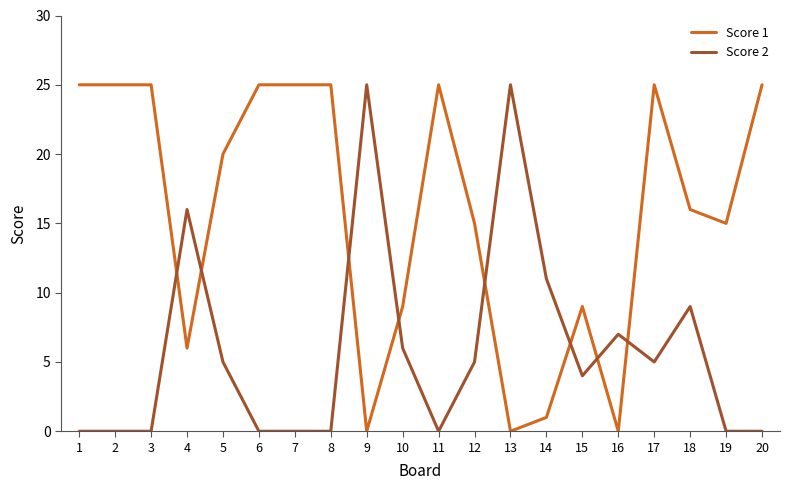

What is the greatest value displayed?

25